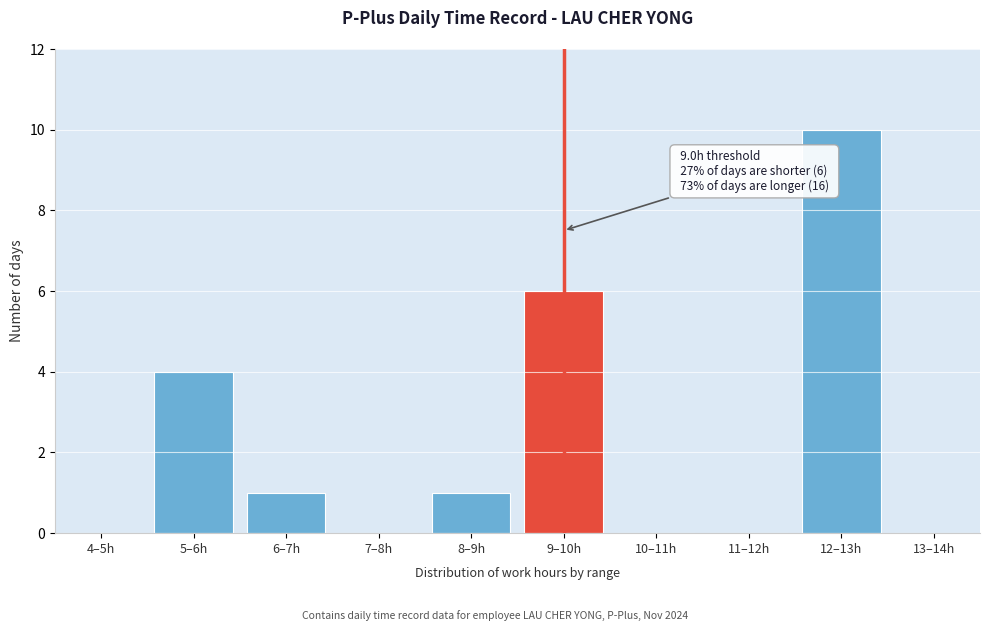

Reading left to right, transcribe all the data shown in this chart.

4–5h=0	5–6h=4	6–7h=1	7–8h=0	8–9h=1	9–10h=6	10–11h=0	11–12h=0	12–13h=10	13–14h=0